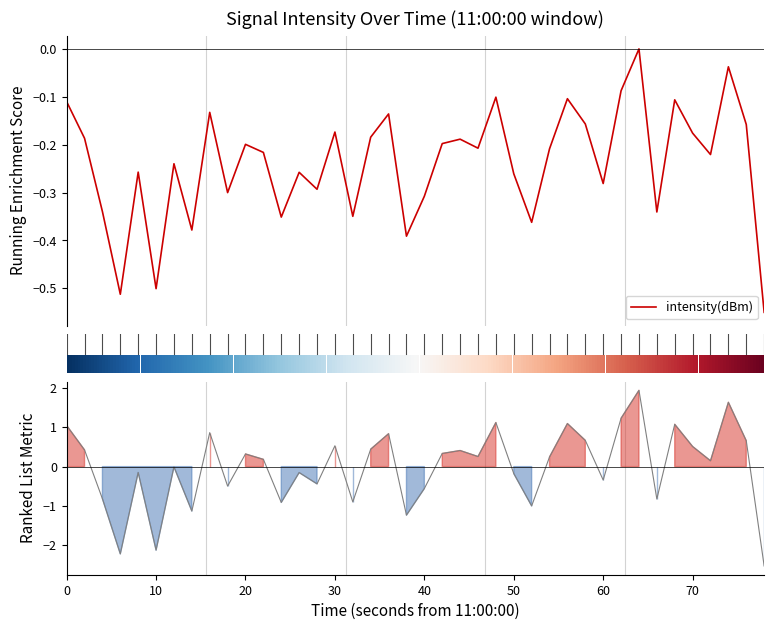

What is the difference between the maximum and second lowest values?

0.5